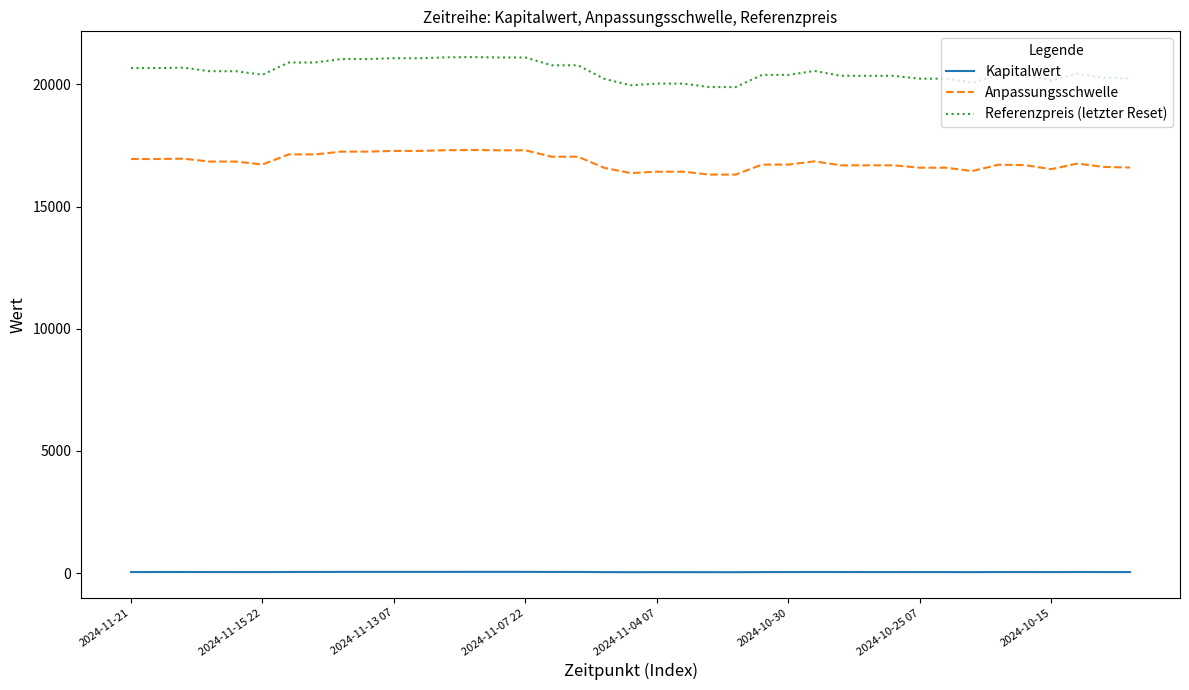

List the series in order of their overall mean, lowest first.

Kapitalwert, Anpassungsschwelle, Referenzpreis (letzter Reset)